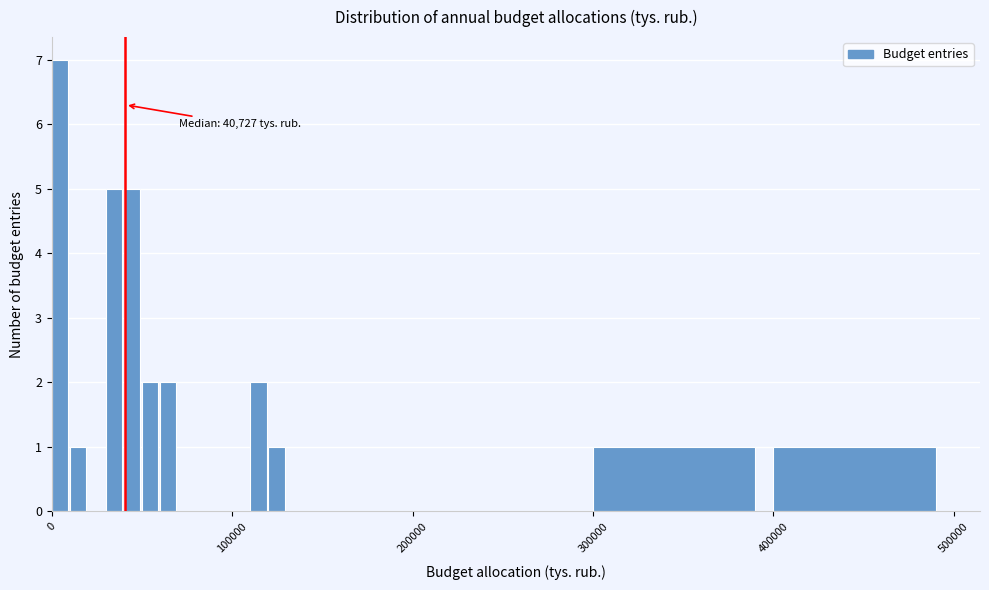

Read against the x-axis, roughly where is the centre of the tallest bar?

0